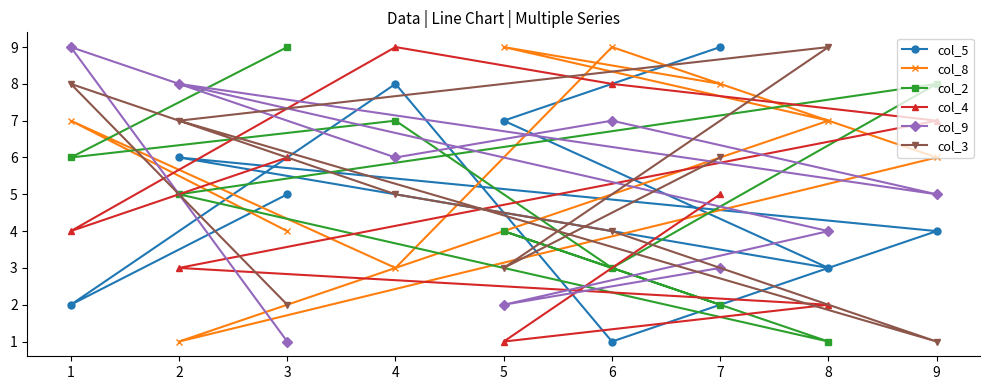

Between 3 and 8, which series saw the biggest shift?

col_2